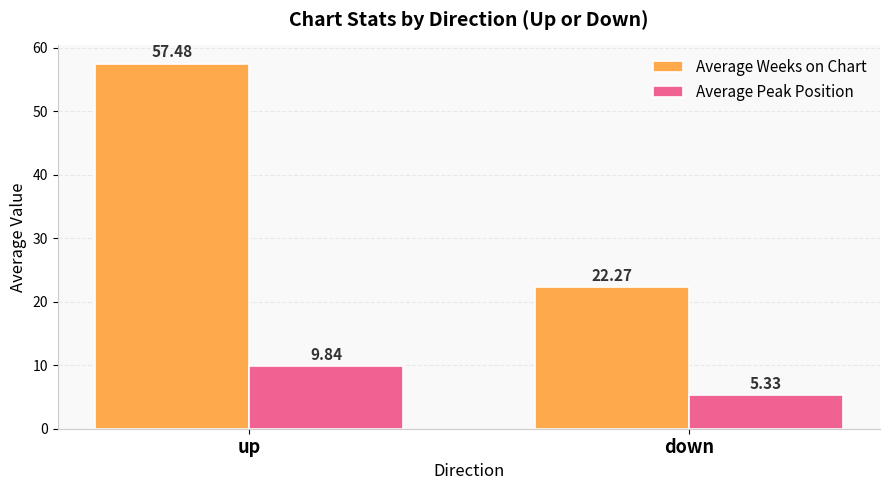

What is the maximum value for Average Weeks on Chart?

57.5